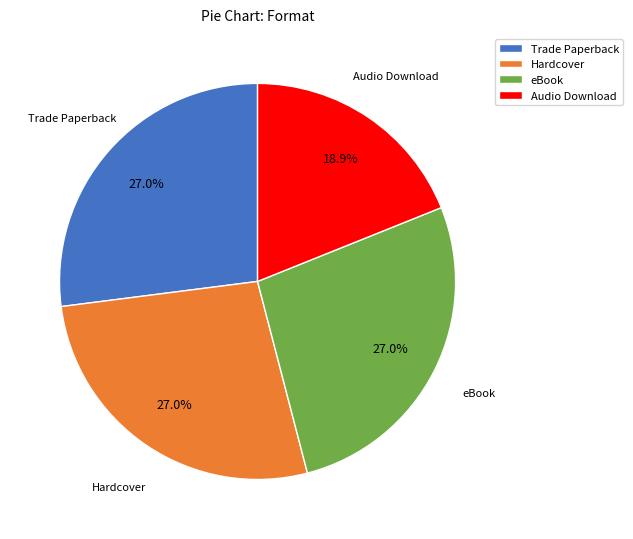

True or false: eBook accounts for 32% of the total.

False